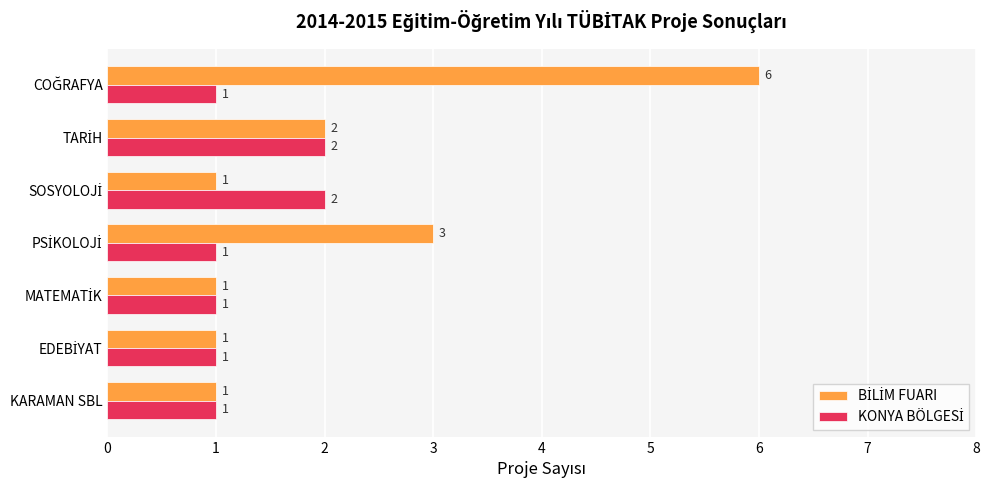

What is the greatest value displayed?

6